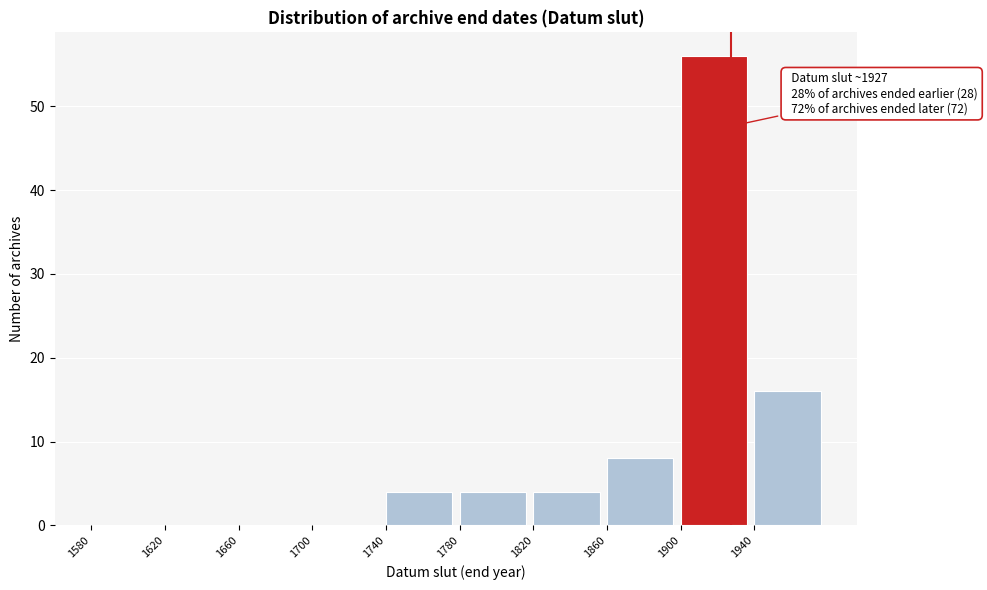

Which range on the x-axis has the tallest bar?

1900 to 1940